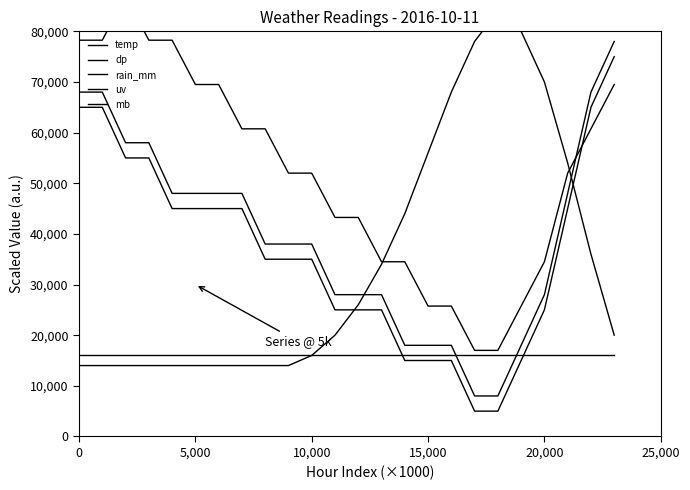

List the series in order of their peak value, highest first.

mb, uv, dp, temp, rain_mm